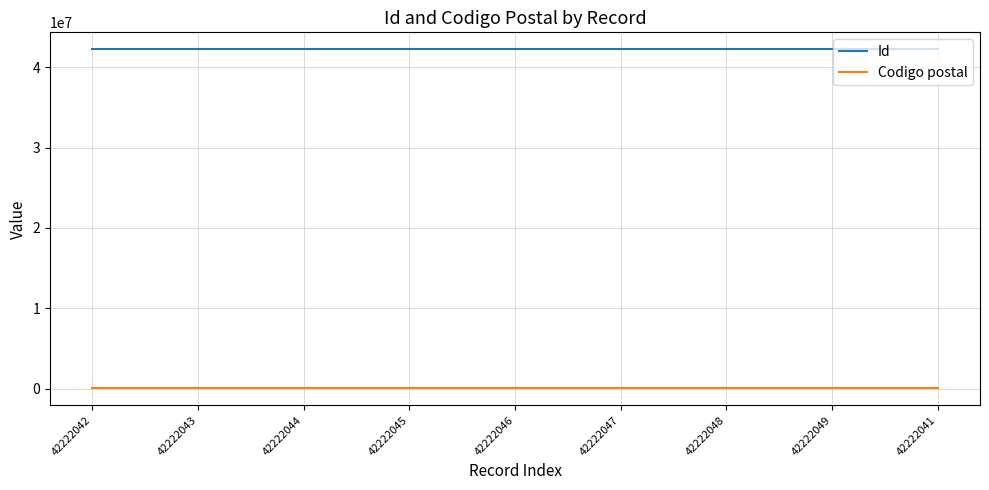

Is the value of Codigo postal at 42222041 greater than the value of Id at 42222042?

No